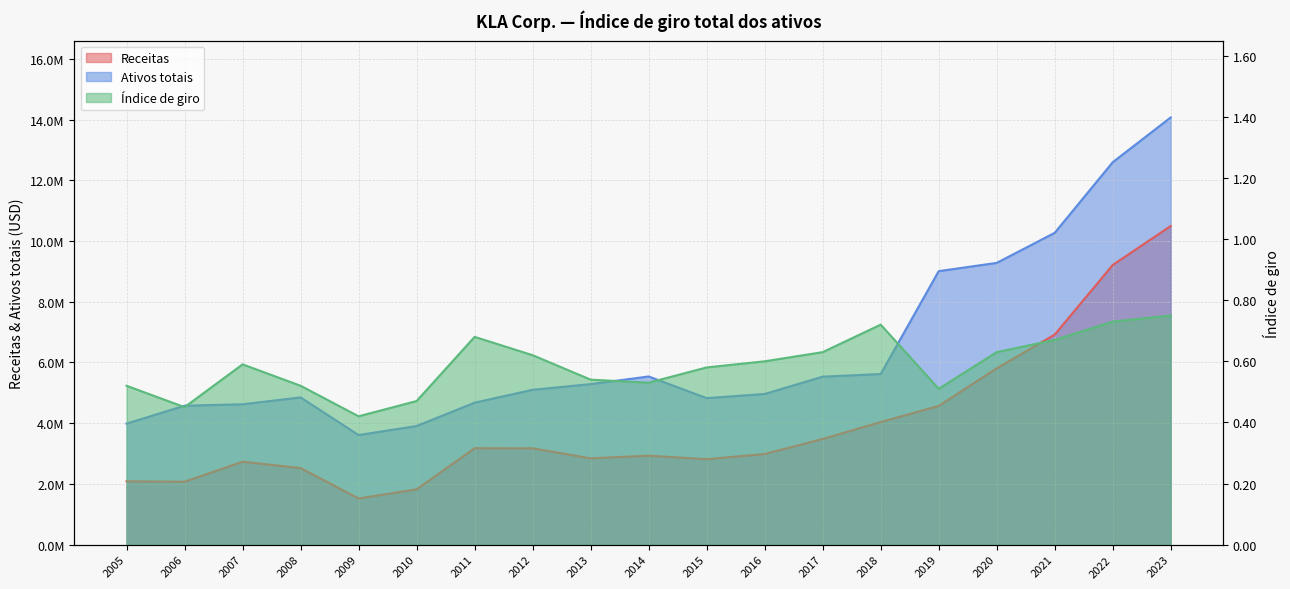

How many values in the Receitas series are below 2984493?

9